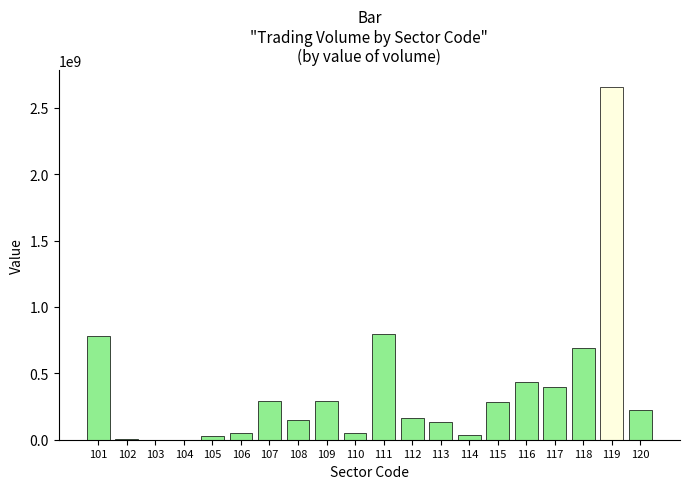

What is the maximum value shown in the chart?

2653595000.0